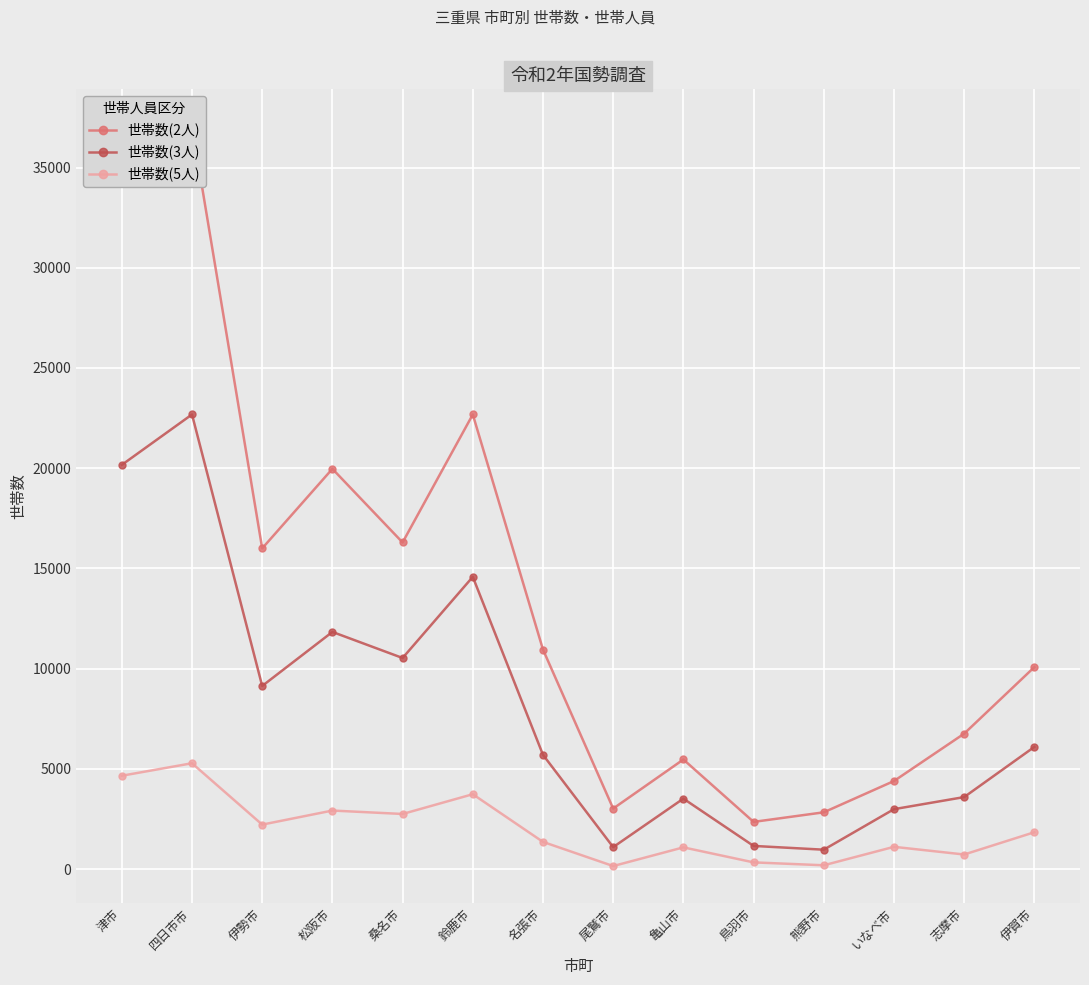

Reading right to left, extract all data points from this chart.

世帯数(2人): 10077	6757	4393	2832	2354	5468	3019	10951	22681	16296	19969	16001	37058	34768
世帯数(3人): 6096	3592	2989	967	1155	3515	1095	5700	14580	10531	11832	9136	22682	20166
世帯数(5人): 1838	727	1110	189	334	1083	151	1356	3735	2749	2920	2218	5280	4657